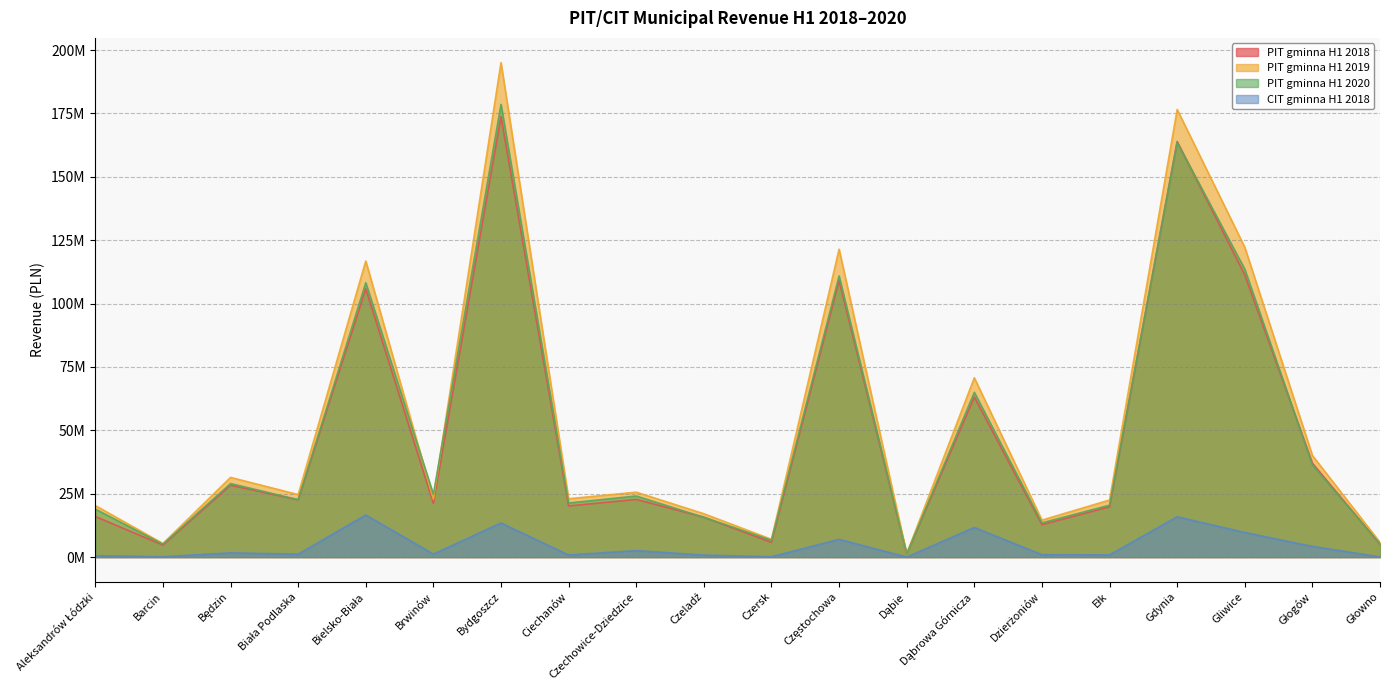

Does the chart display data point markers on the line(s)?

No